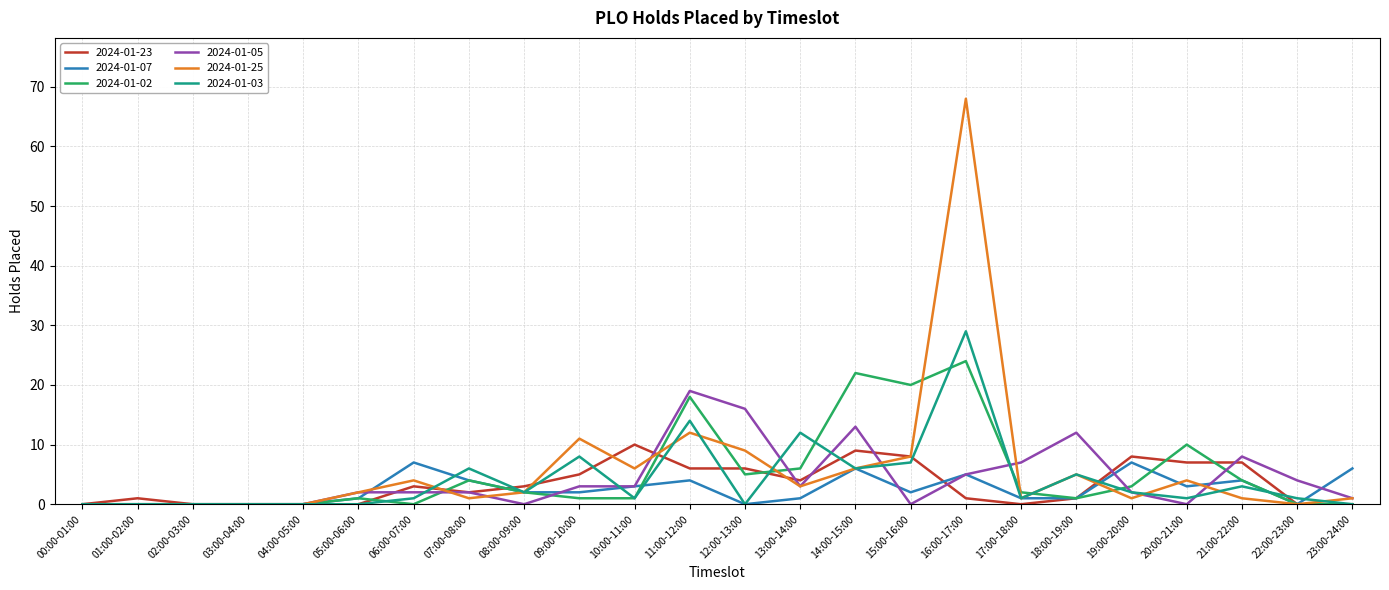

At which category is the sum across all series the highest?

16:00-17:00